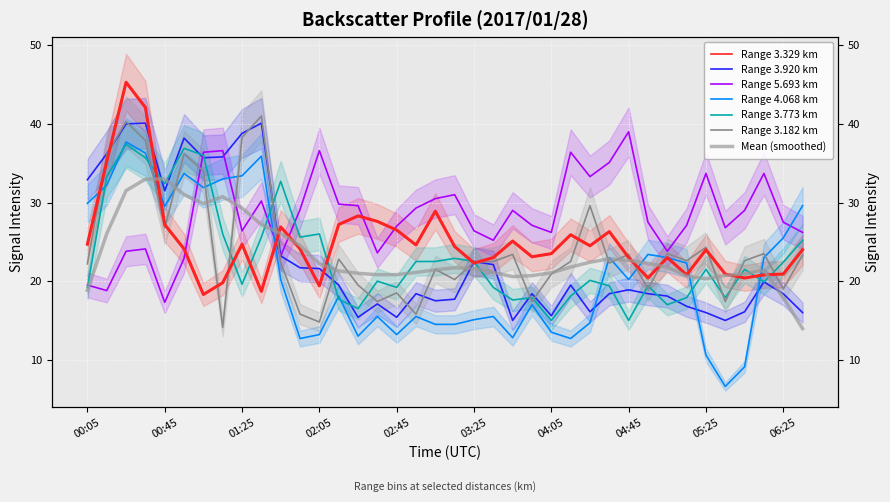

What is the label of the 29th point from the right?

01:35